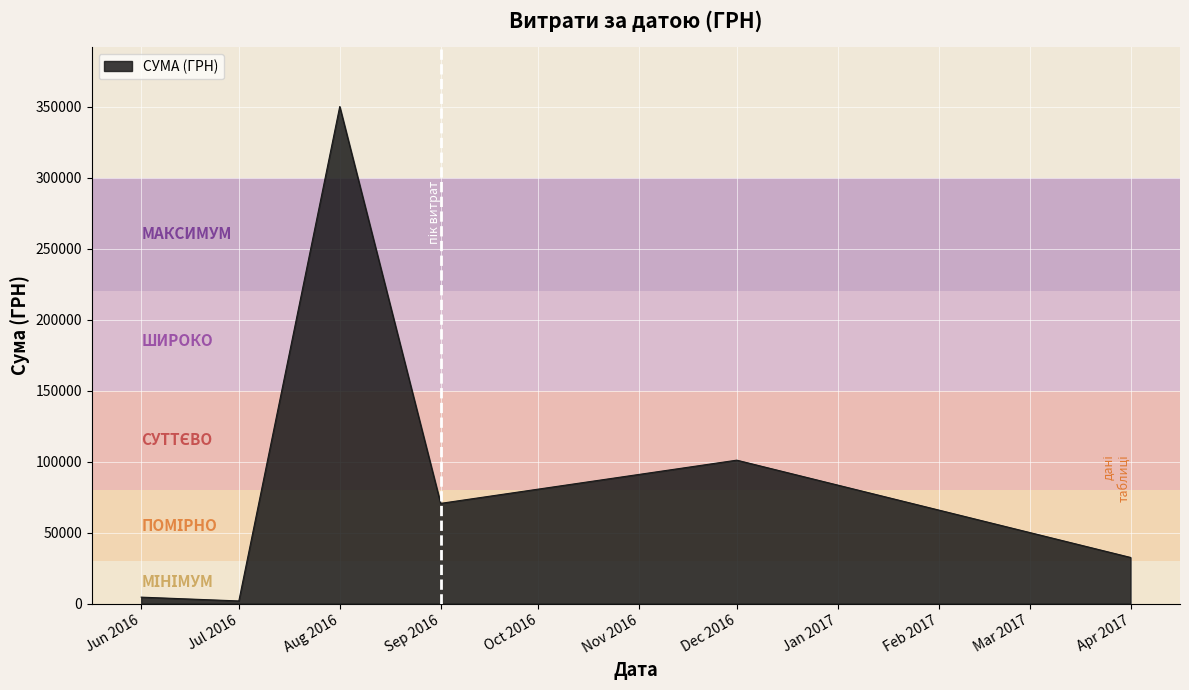

How many categories are shown in the chart?

6